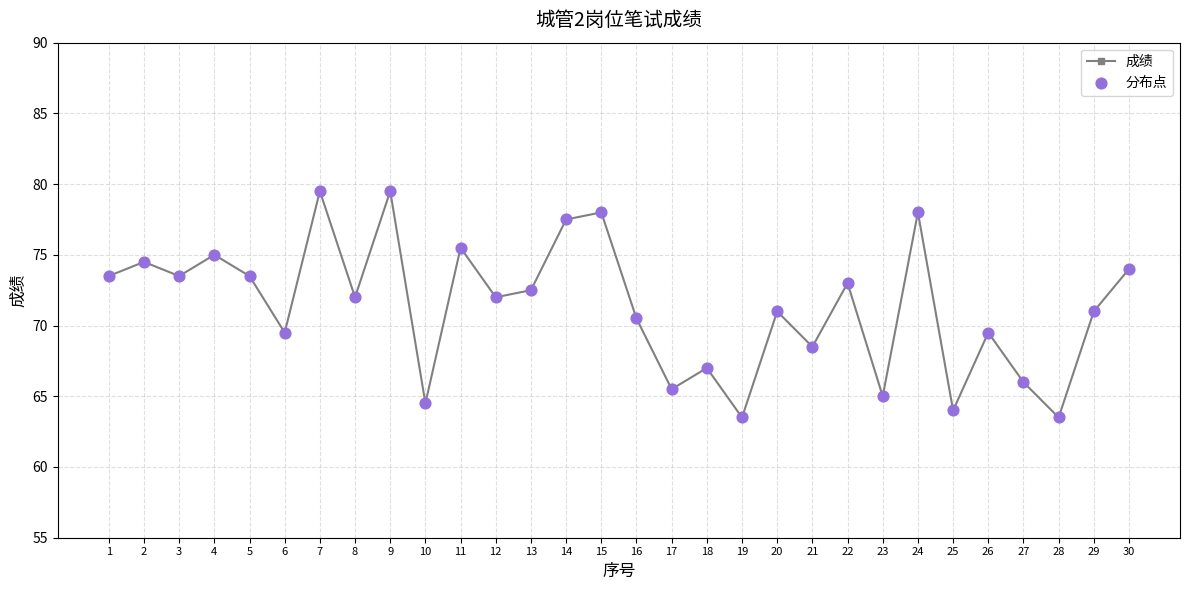

Approximately how many times larger is the value at 8 compared to 15?

0.9